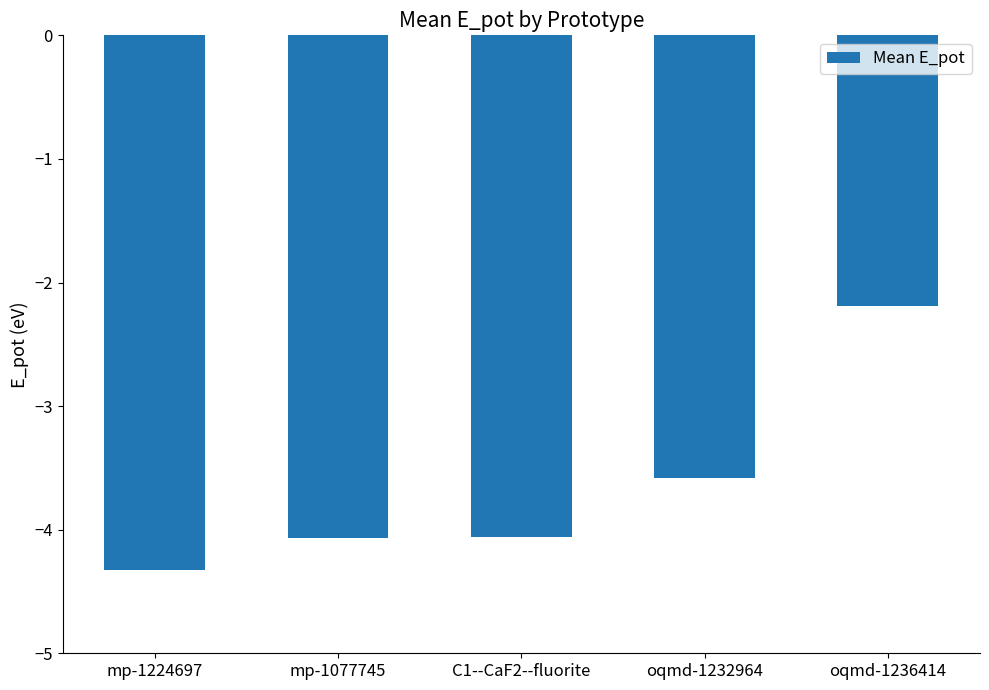

What is the difference between the values at oqmd-1232964 and oqmd-1236414?

1.4